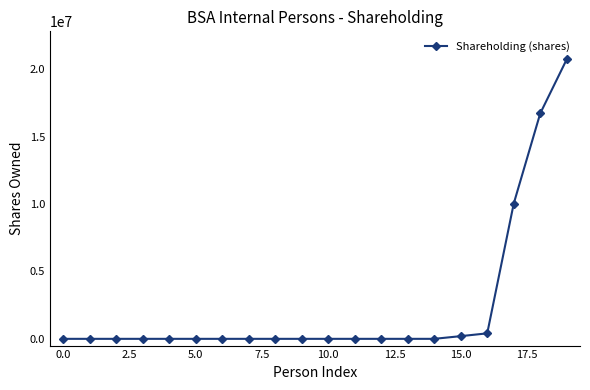

What is the maximum value shown in the chart?

20724182